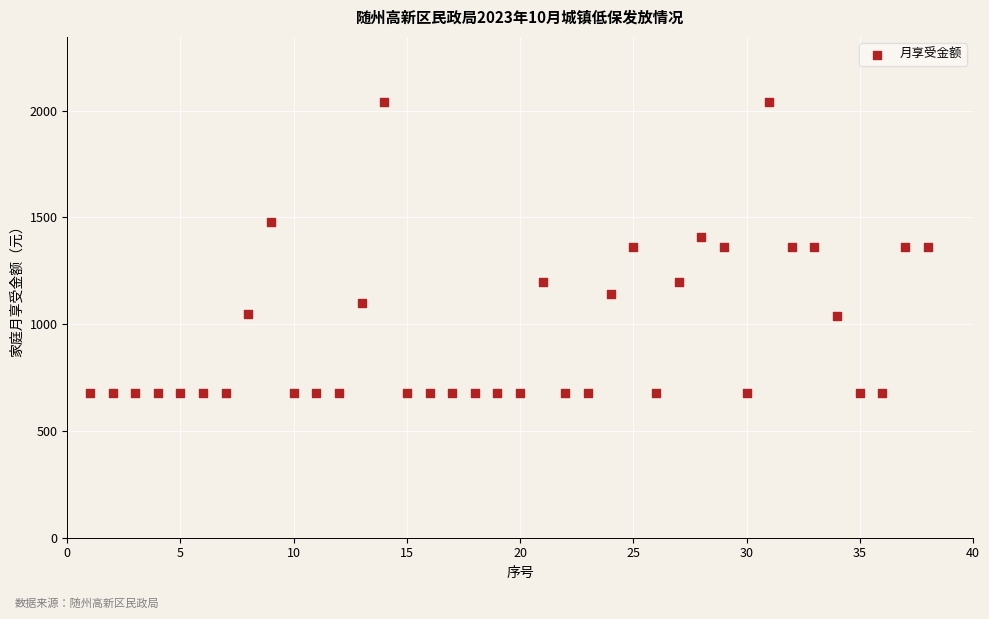

What is the range of Y values (max minus min)?

1360